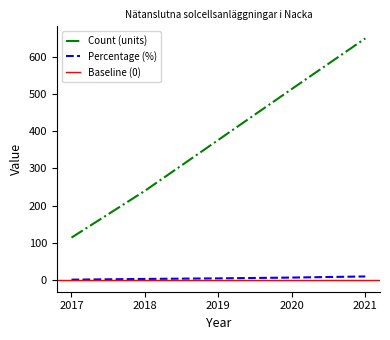

True or false: Count (units) has more than 2 interior local peaks.

False